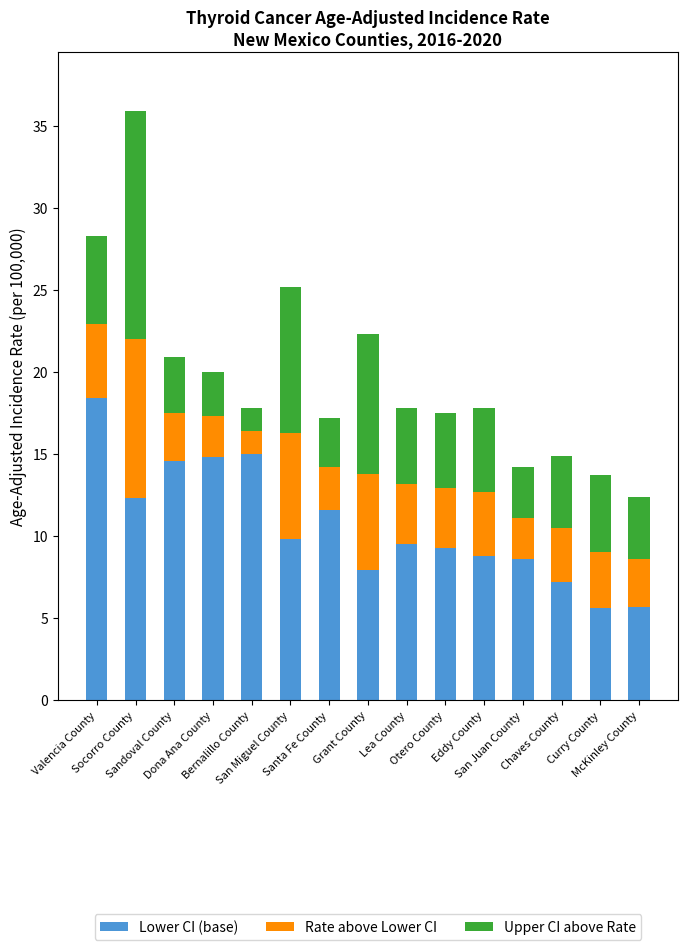

What is the minimum value for Lower CI (base)?

5.6